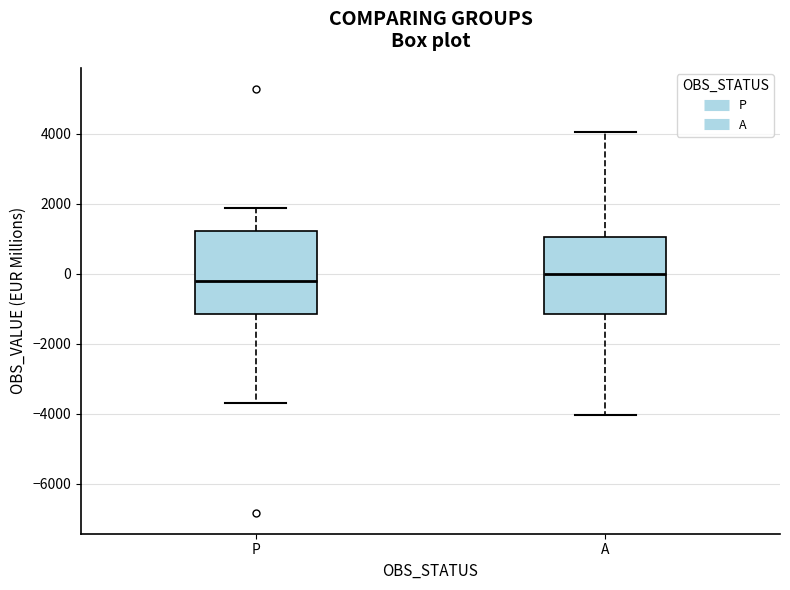

Which box's median line is the highest?

A